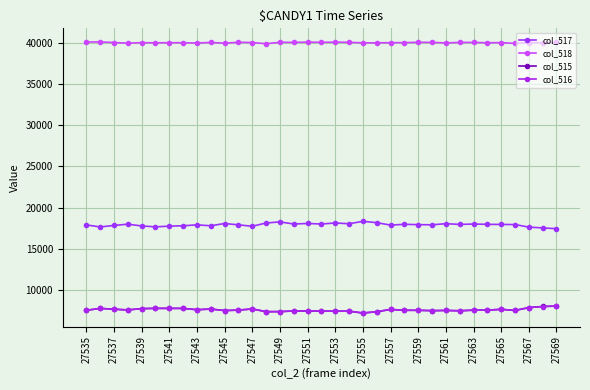

Does the chart display data point markers on the line(s)?

Yes